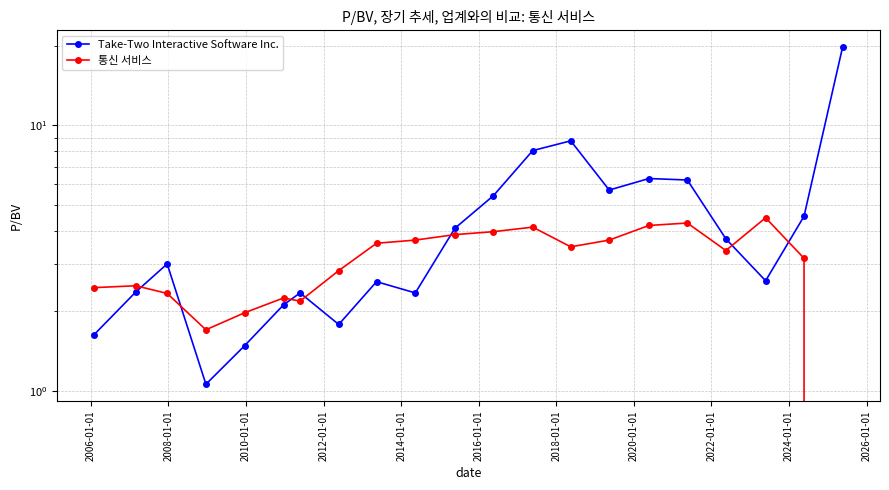

How many categories are shown in the chart?

21